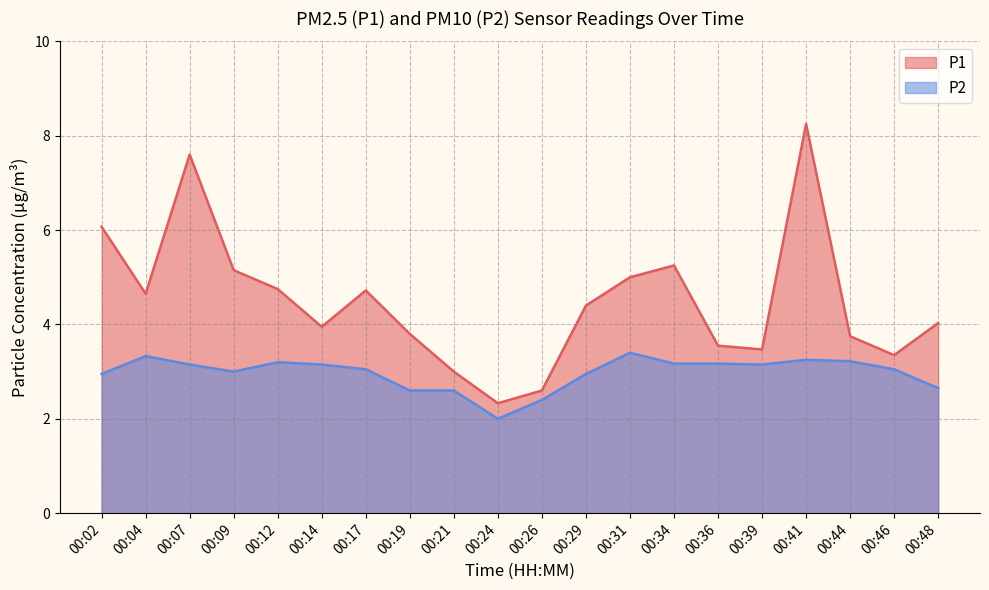

Reading right to left, list all the values displayed in this chart.

P1: 00:48=4.0	00:46=3.4	00:44=3.8	00:41=8.2	00:39=3.5	00:36=3.5	00:34=5.2	00:31=5.0	00:29=4.4	00:26=2.6	00:24=2.3	00:21=3.0	00:19=3.8	00:17=4.7	00:14=4.0	00:12=4.8	00:09=5.2	00:07=7.6	00:04=4.7	00:02=6.1
P2: 00:48=2.6	00:46=3.0	00:44=3.2	00:41=3.2	00:39=3.1	00:36=3.2	00:34=3.2	00:31=3.4	00:29=3.0	00:26=2.4	00:24=2.0	00:21=2.6	00:19=2.6	00:17=3.0	00:14=3.1	00:12=3.2	00:09=3.0	00:07=3.1	00:04=3.3	00:02=3.0